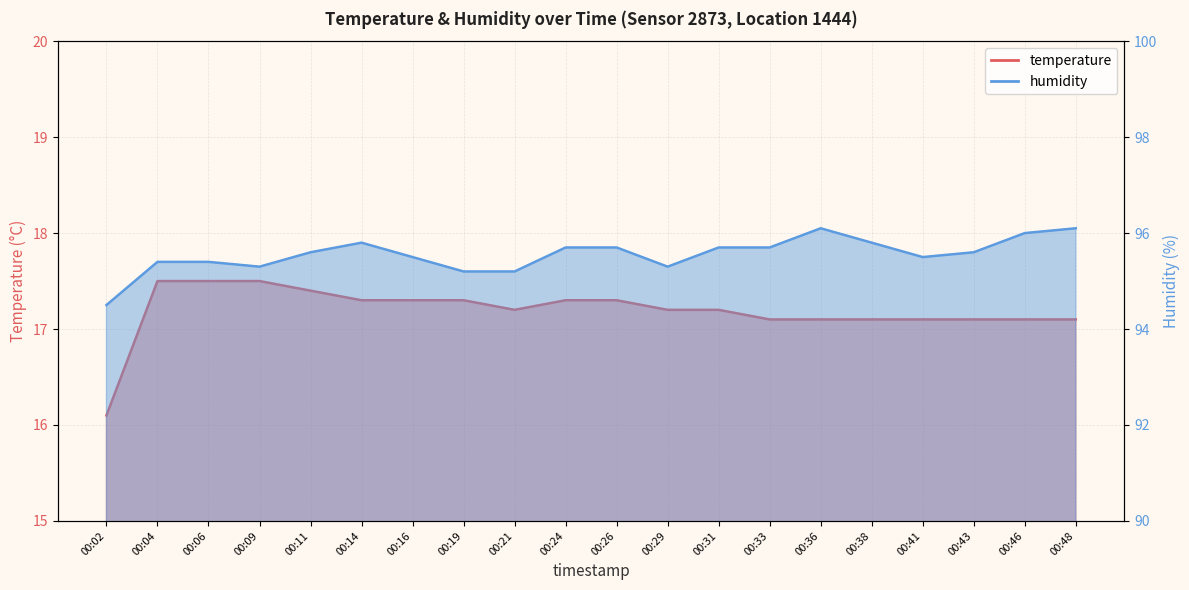

Rank the series at 00:14 from highest to lowest value.

humidity, temperature